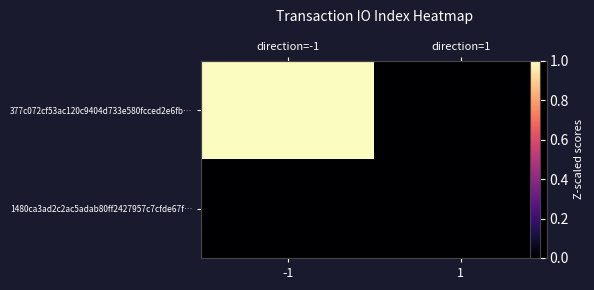

Which series has the widest spread of values?

377c072cf53ac120c9404d733e580fcced2e6fb…